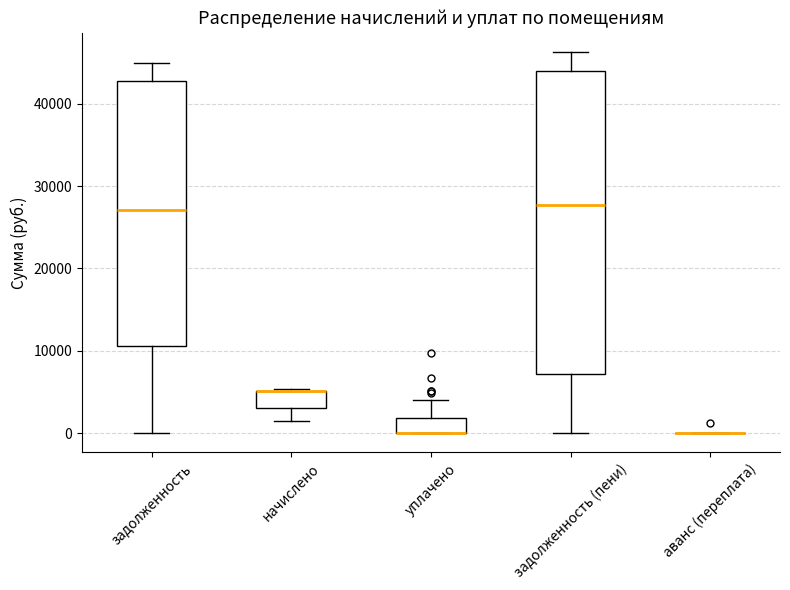

Where is the lower edge of the box for уплачено on the y-axis? The values are not printed on the chart, so give them approximately, as read against the axis.

0